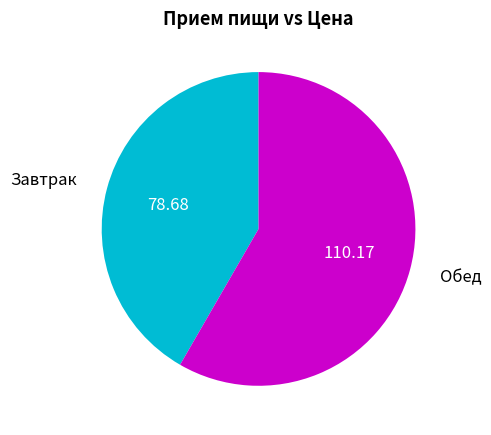

Is it true that Обед is 70% of the pie?

False